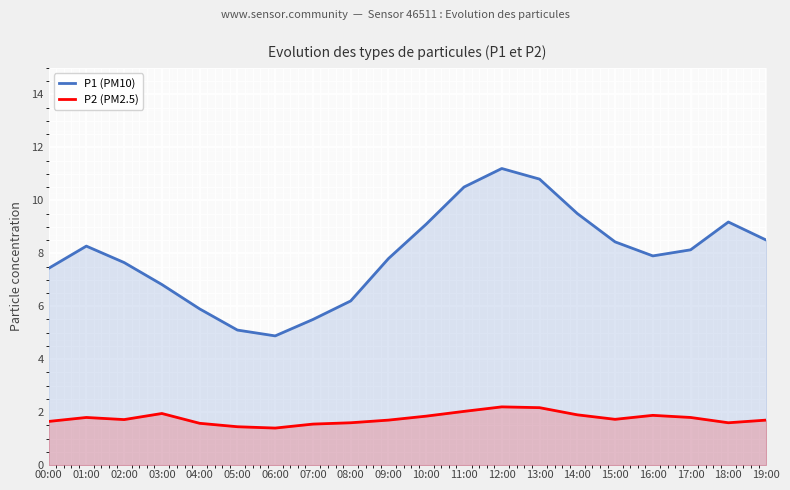

Reading right to left, extract all data points from this chart.

P1 (PM10): 19:00=8.5	18:00=9.2	17:00=8.1	16:00=7.9	15:00=8.4	14:00=9.5	13:00=10.8	12:00=11.2	11:00=10.5	10:00=9.1	09:00=7.8	08:00=6.2	07:00=5.5	06:00=4.9	05:00=5.1	04:00=5.9	03:00=6.8	02:00=7.7	01:00=8.3	00:00=7.4
P2 (PM2.5): 19:00=1.7	18:00=1.6	17:00=1.8	16:00=1.9	15:00=1.7	14:00=1.9	13:00=2.2	12:00=2.2	11:00=2.0	10:00=1.9	09:00=1.7	08:00=1.6	07:00=1.6	06:00=1.4	05:00=1.4	04:00=1.6	03:00=1.9	02:00=1.7	01:00=1.8	00:00=1.6